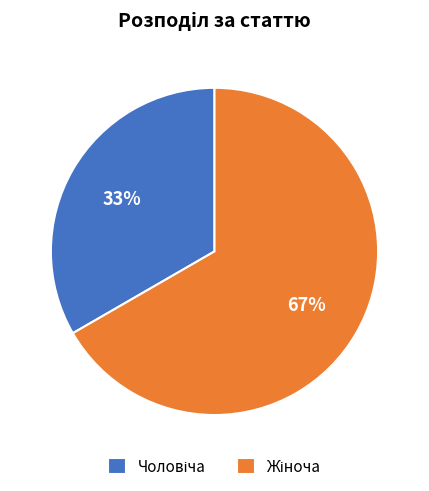

To the nearest percent, what is the average slice percentage?

50%